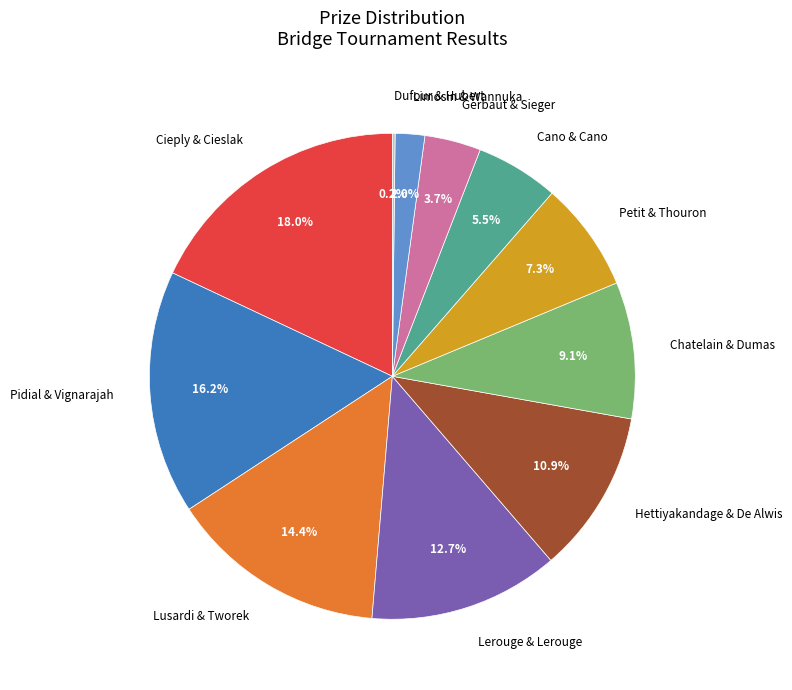

Which category has the biggest portion of the pie?

Cieply & Cieslak